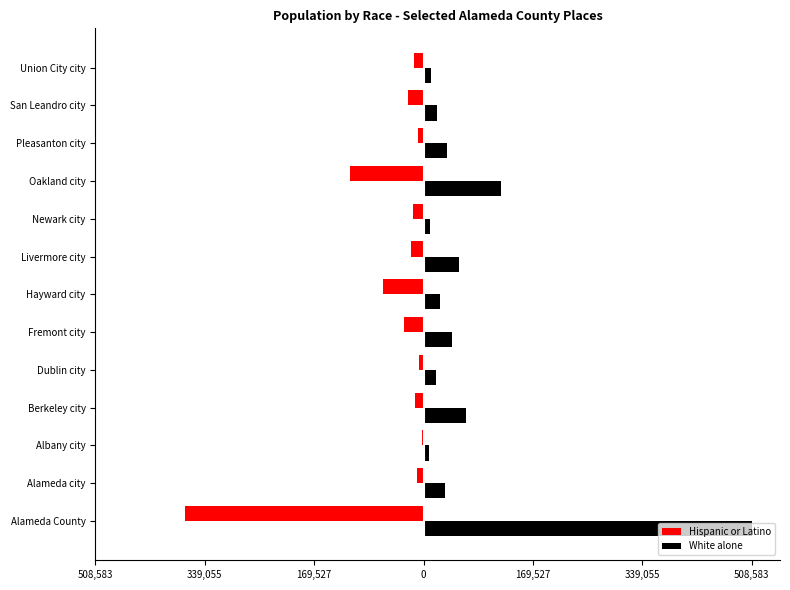

What is the sum of all White alone values?

959731